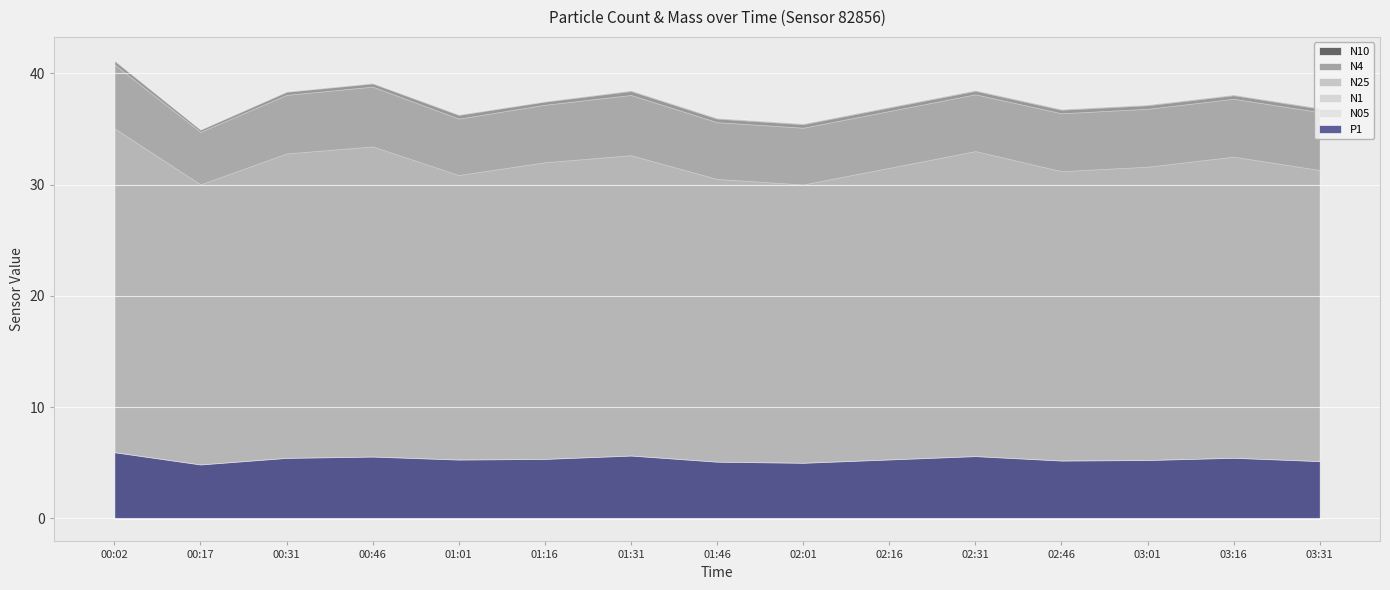

What is the sum of the P1 values at 00:46 and 02:46?

10.8